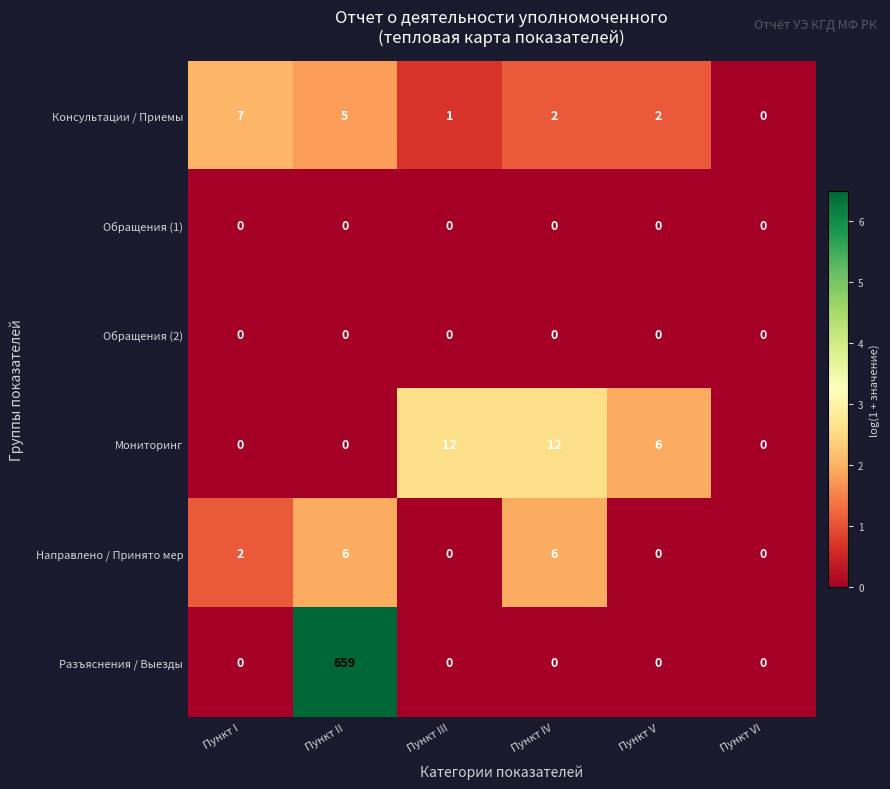

Which series has the largest range (max minus min)?

Разъяснения / Выезды